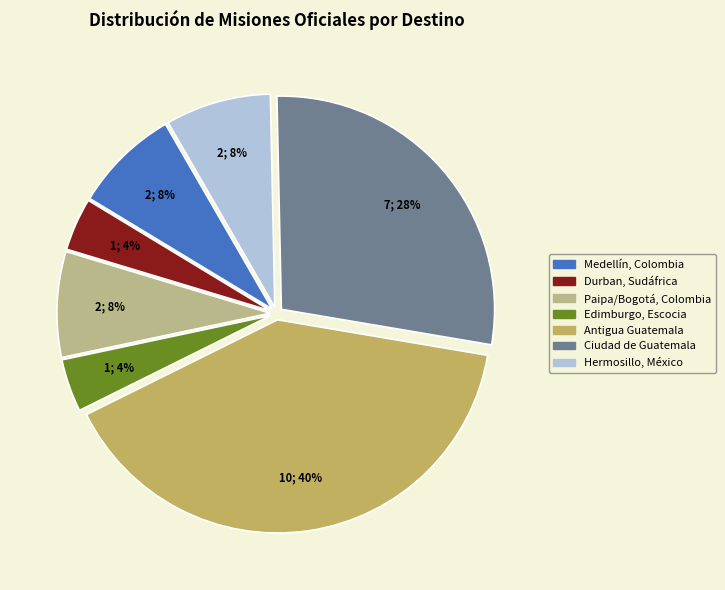

Is there any slice that represents more than half of the pie?

No